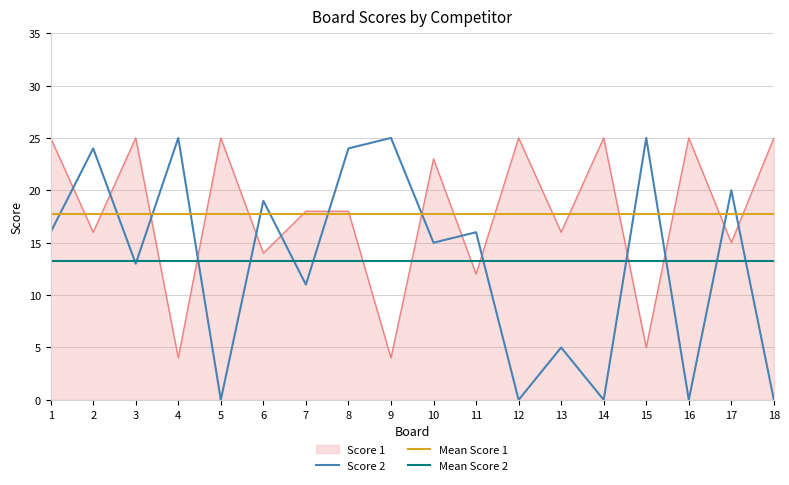

What is the value of the Score 2 point at the 6th from the left?

19